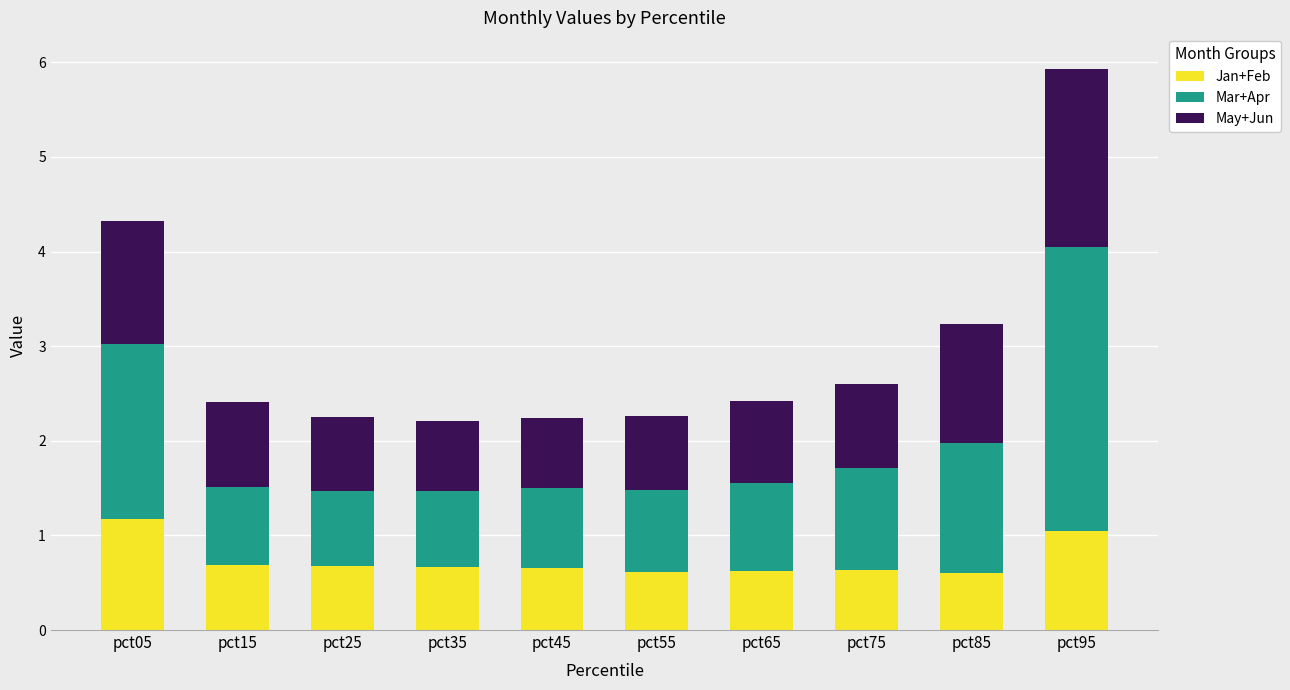

What is the average value of the Jan+Feb series?

0.7